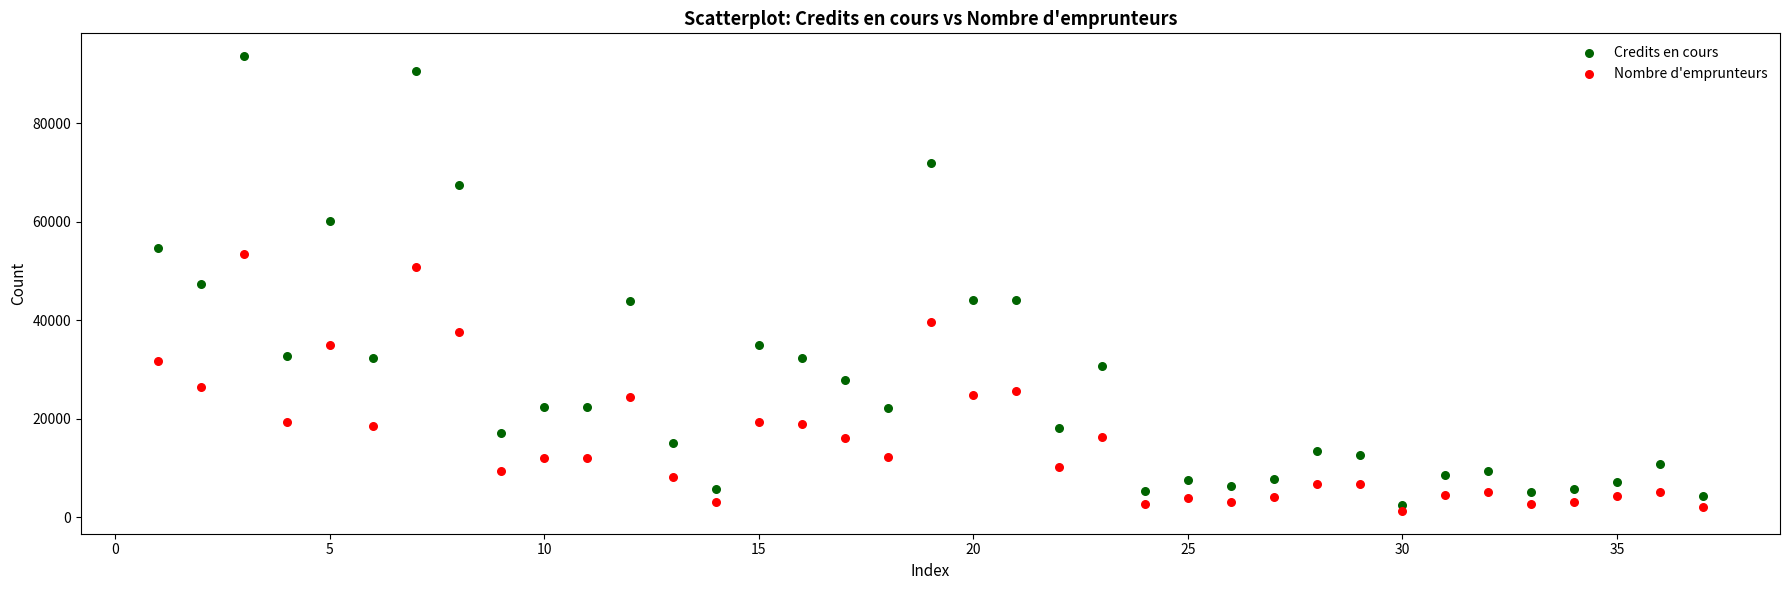

Which series contains the highest Y value?

Credits en cours